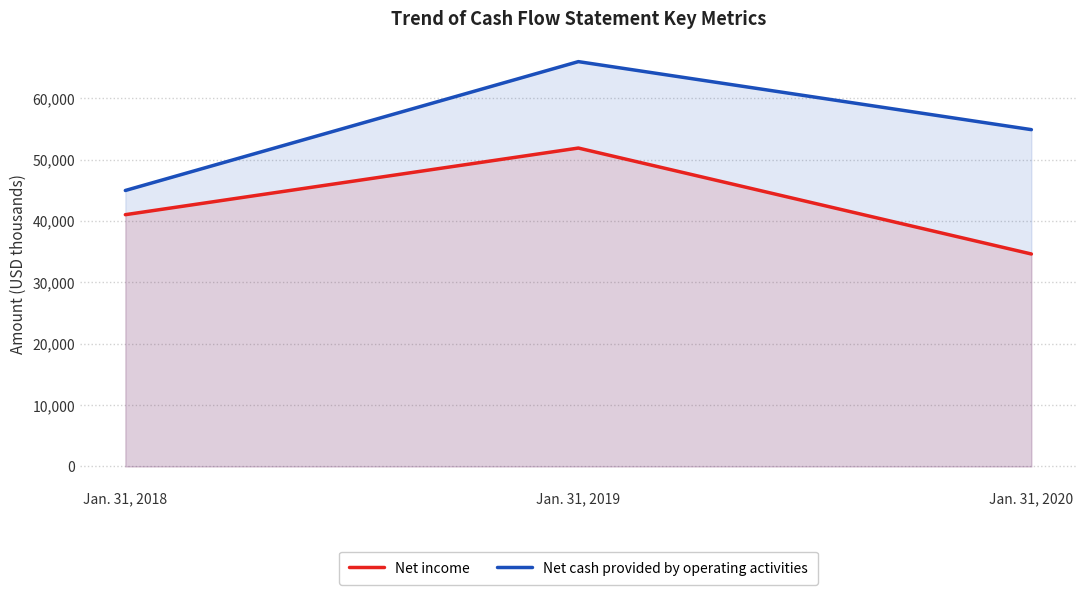

Which series has the largest range (max minus min)?

Net cash provided by operating activities